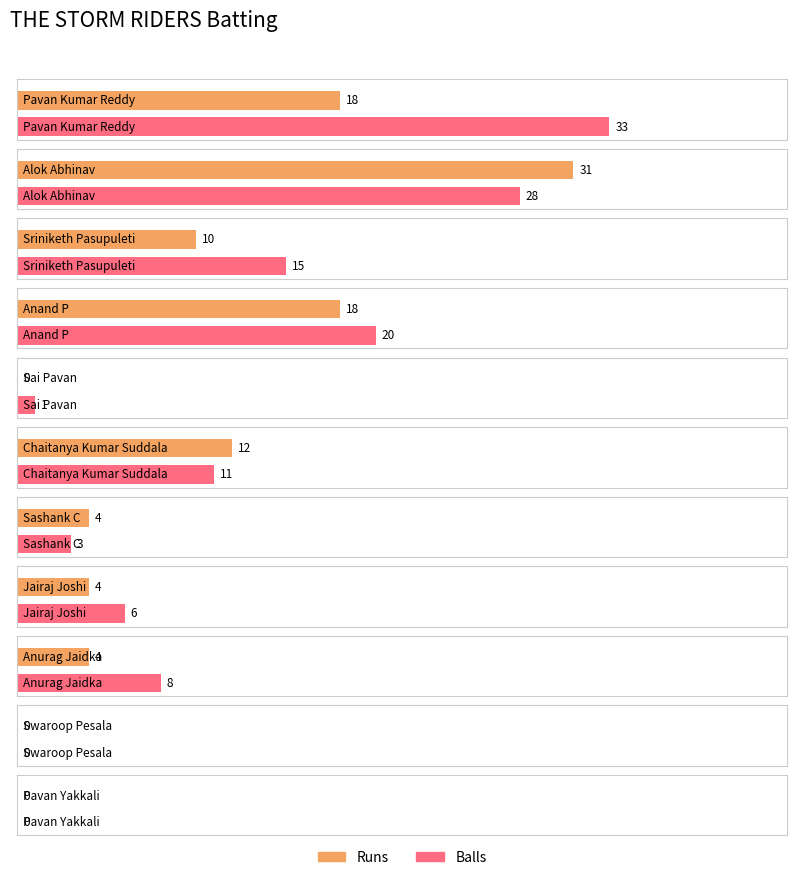

Rank the categories by Runs value from lowest to highest.

Sai Pavan, Swaroop Pesala, Pavan Yakkali, Sashank C, Jairaj Joshi, Anurag Jaidka, Sriniketh Pasupuleti, Chaitanya Kumar Suddala, Pavan Kumar Reddy, Anand P, Alok Abhinav